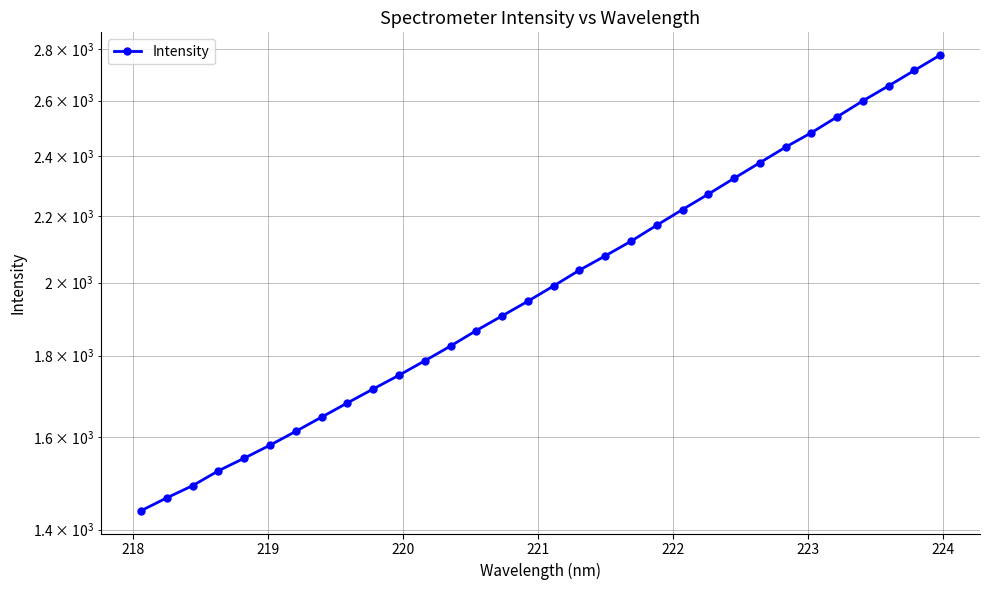

How many distinct data groups are displayed?

1